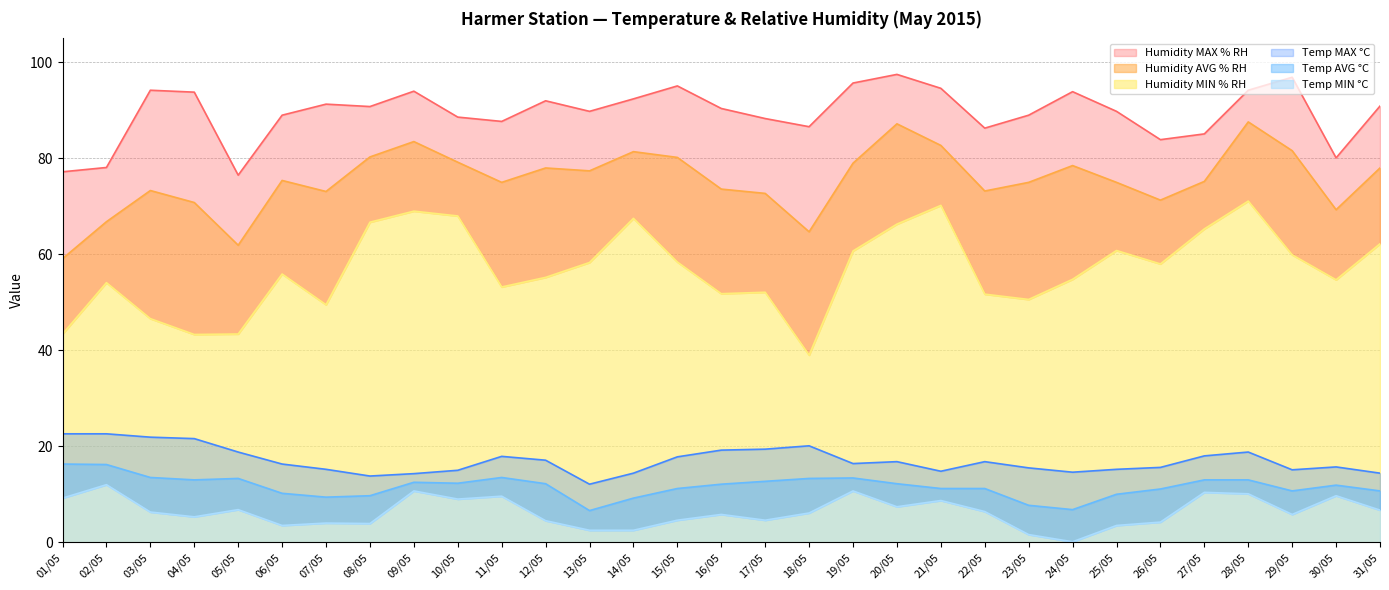

What is the average value of the Humidity MIN % RH series?

56.8